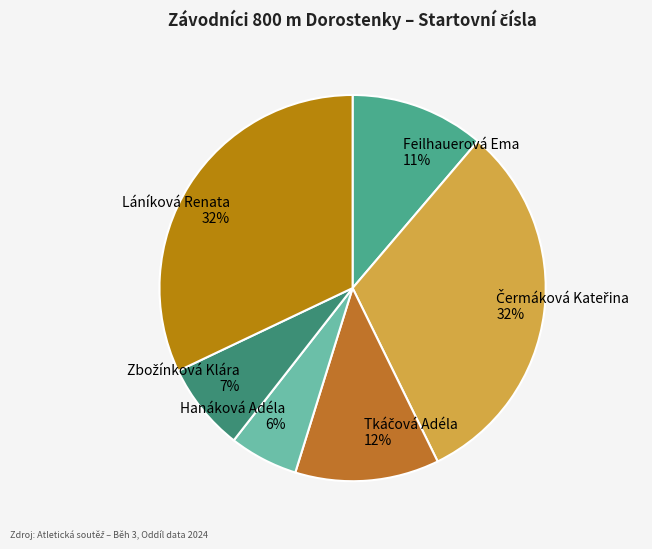

Between Láníková Renata and Feilhauerová Ema, which is larger?

Láníková Renata